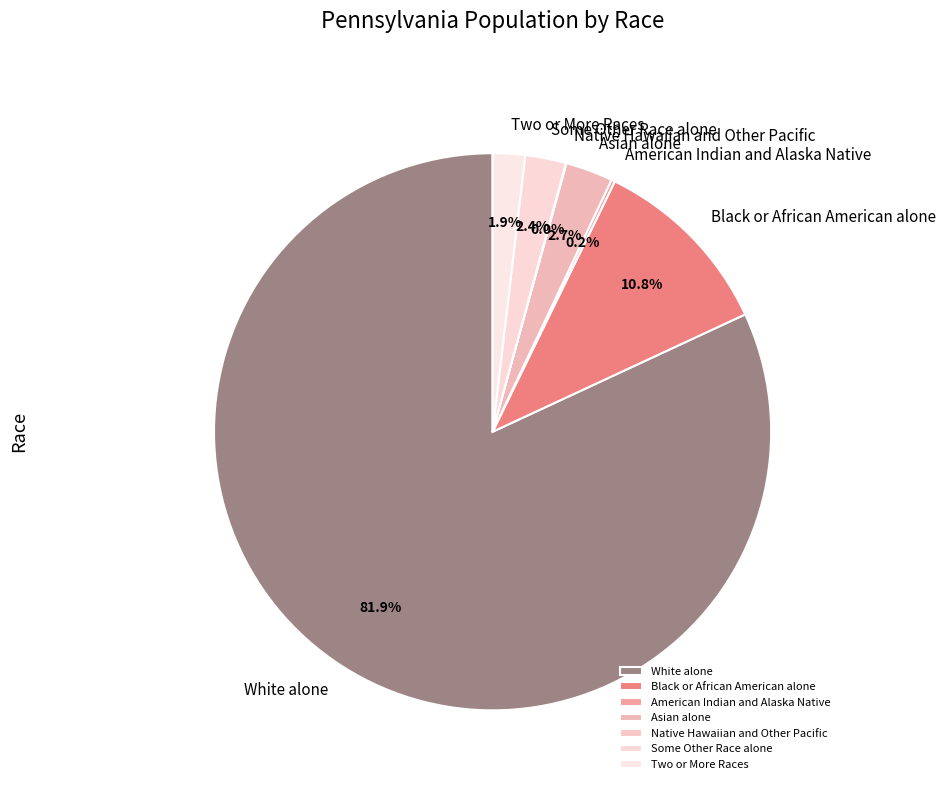

Do Two or More Races and Black or African American alone together represent more than half of the pie?

No